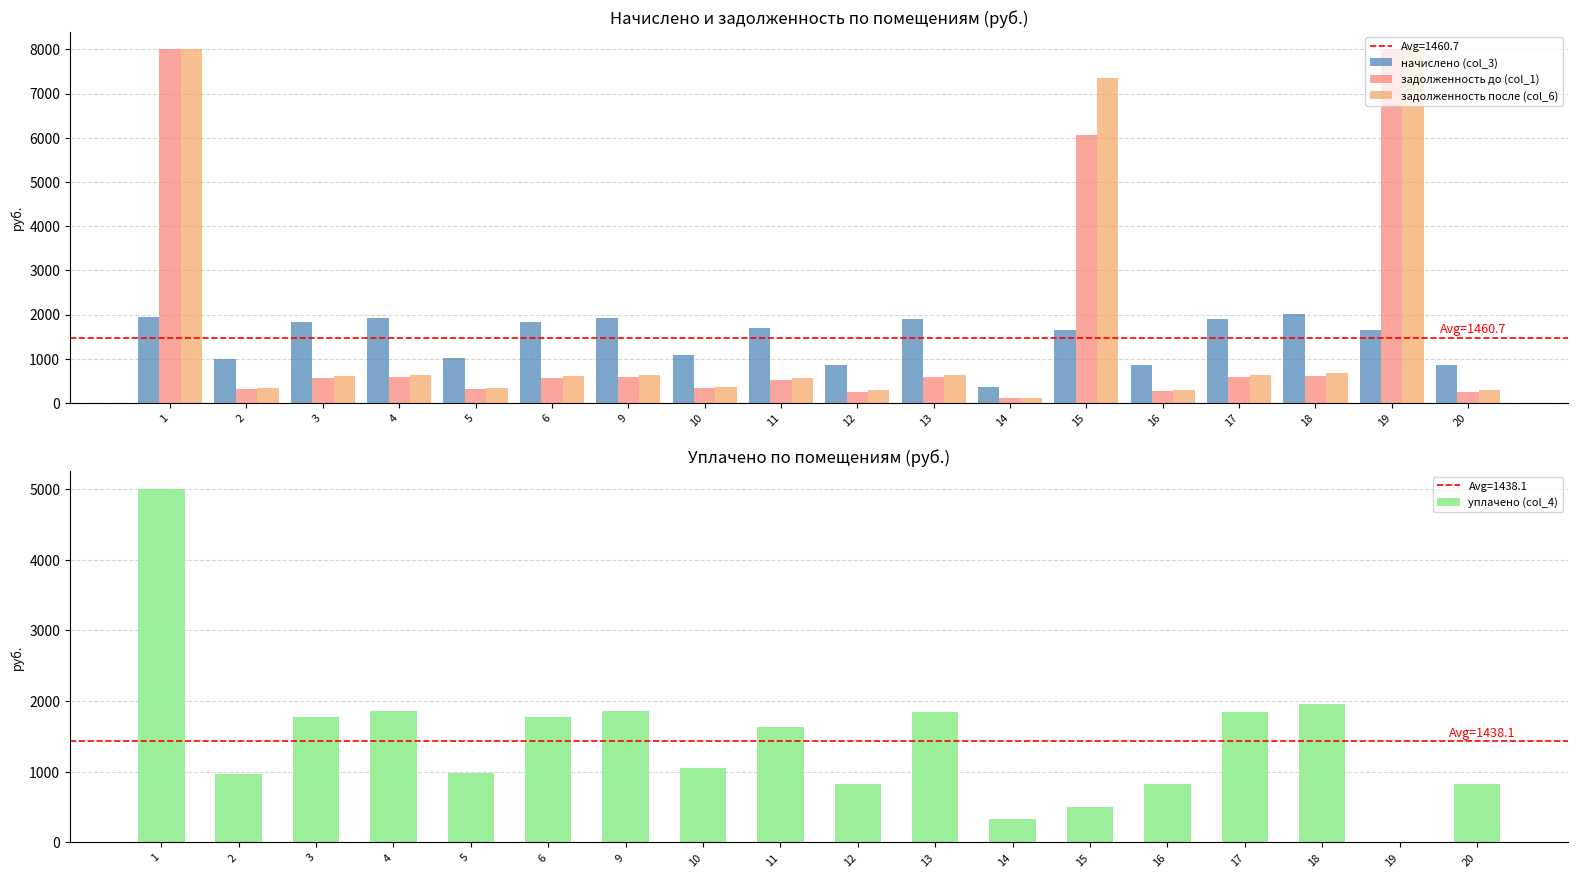

Reading left to right, what are all the values shown in this chart?

начислено (col_3): 1=1936.2	2=1003.7	3=1833.2	4=1926.4	5=1011.1	6=1838.0	9=1926.4	10=1082.2	11=1688.3	12=846.6	13=1906.8	14=348.5	15=1654.0	16=854.0	17=1909.2	18=2022.1	19=1656.5	20=849.1
задолженность до (col_1): 1=8000.0	2=303.1	3=553.5	4=581.7	5=305.3	6=555.0	9=581.7	10=326.8	11=509.8	12=255.7	13=575.8	14=105.5	15=6060.5	16=257.9	17=576.5	18=610.6	19=8000.0	20=256.4
задолженность после (col_6): 1=8000.0	2=334.6	3=611.0	4=642.1	5=337.0	6=612.7	9=642.1	10=360.7	11=562.8	12=282.2	13=635.6	14=116.2	15=7344.2	16=284.7	17=636.4	18=674.0	19=8000.0	20=283.0
уплачено (col_4): 1=5000.0	2=972.2	3=1775.6	4=1866.0	5=979.3	6=1780.4	9=1866.0	10=1048.3	11=1635.4	12=820.1	13=1846.9	14=337.5	15=500.0	16=827.2	17=1849.3	18=1958.6	19=0.0	20=822.5